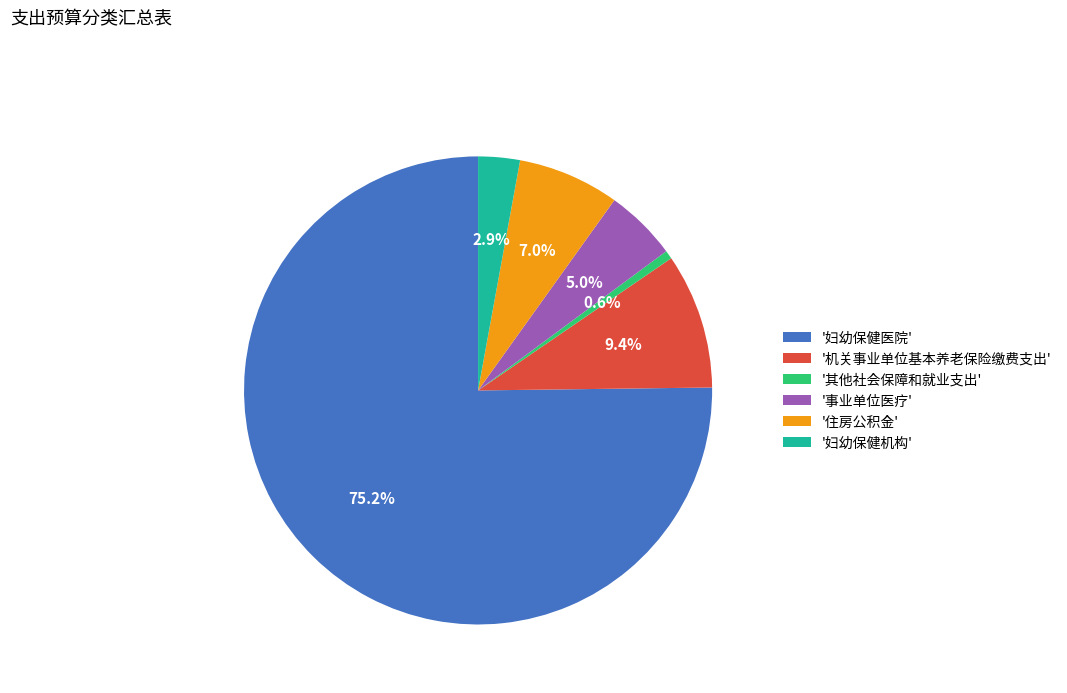

How many segments does this pie chart have?

6